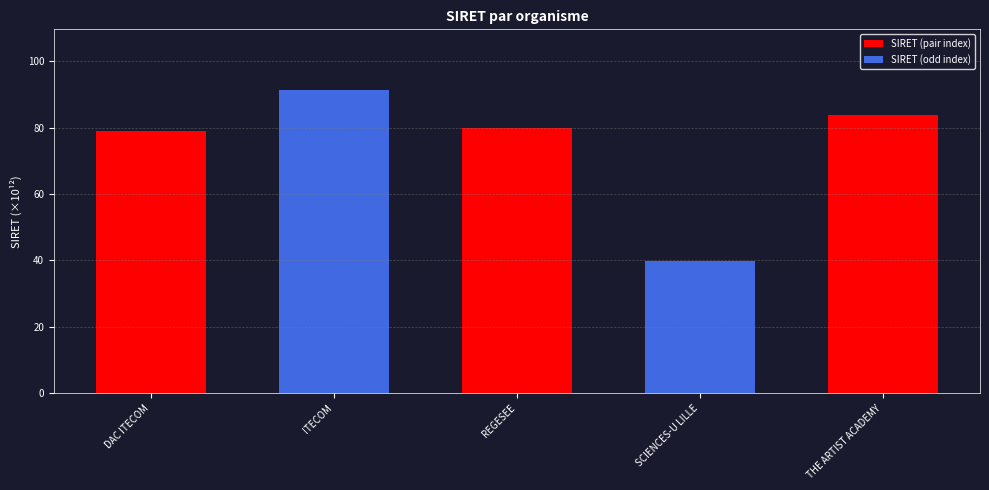

How many bars are there in total?

5